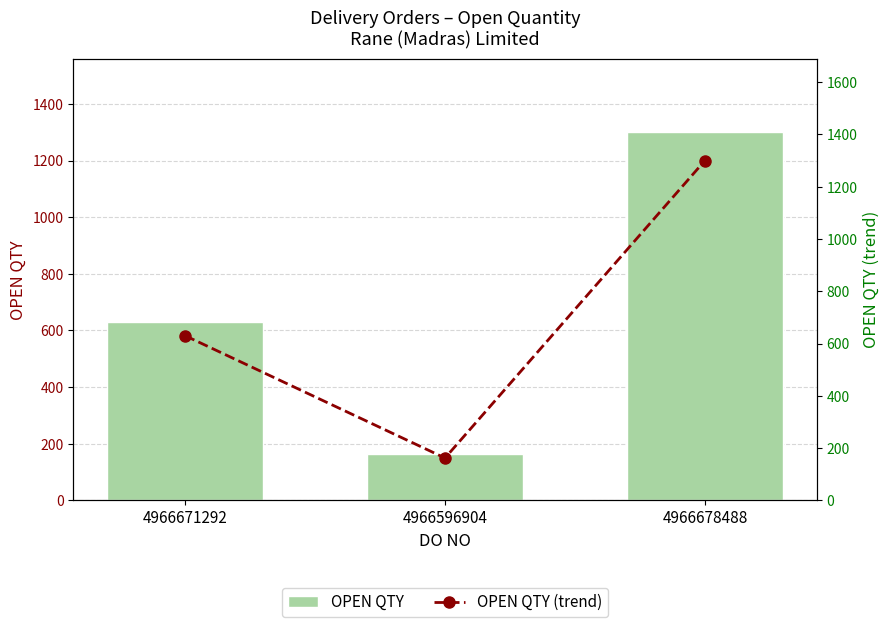

What is the value of the OPEN QTY (trend) bar at the 1st from the left?

630